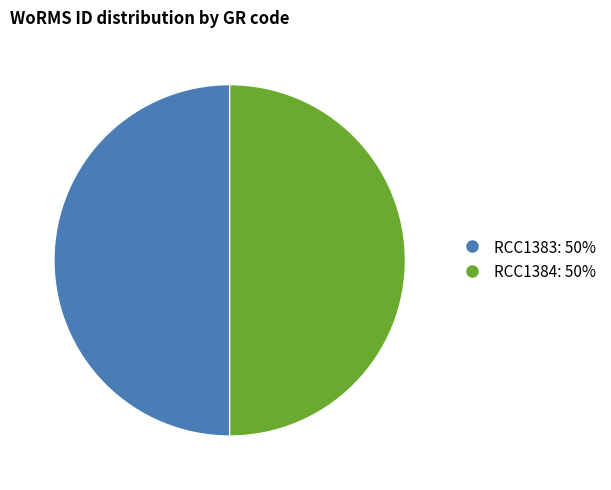

Is it true that RCC1383 is 59% of the pie?

False